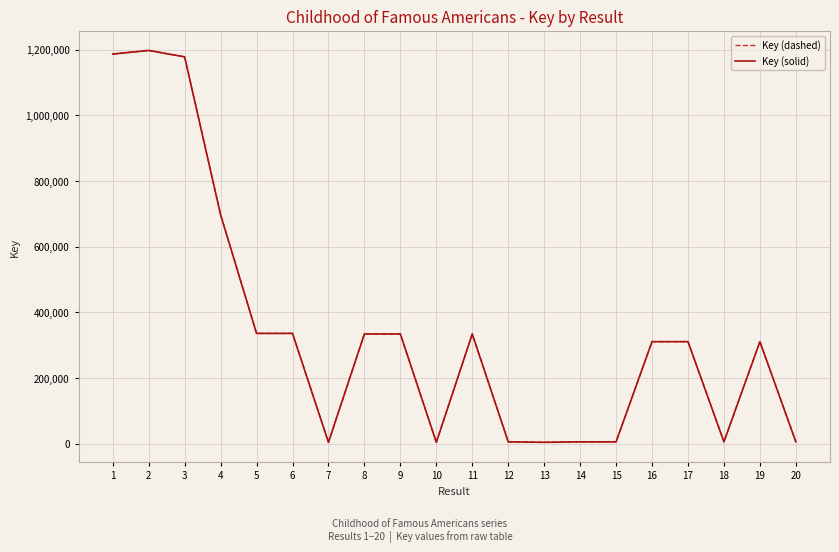

What is the value of the Key (solid) point at the 12th from the left?

6559